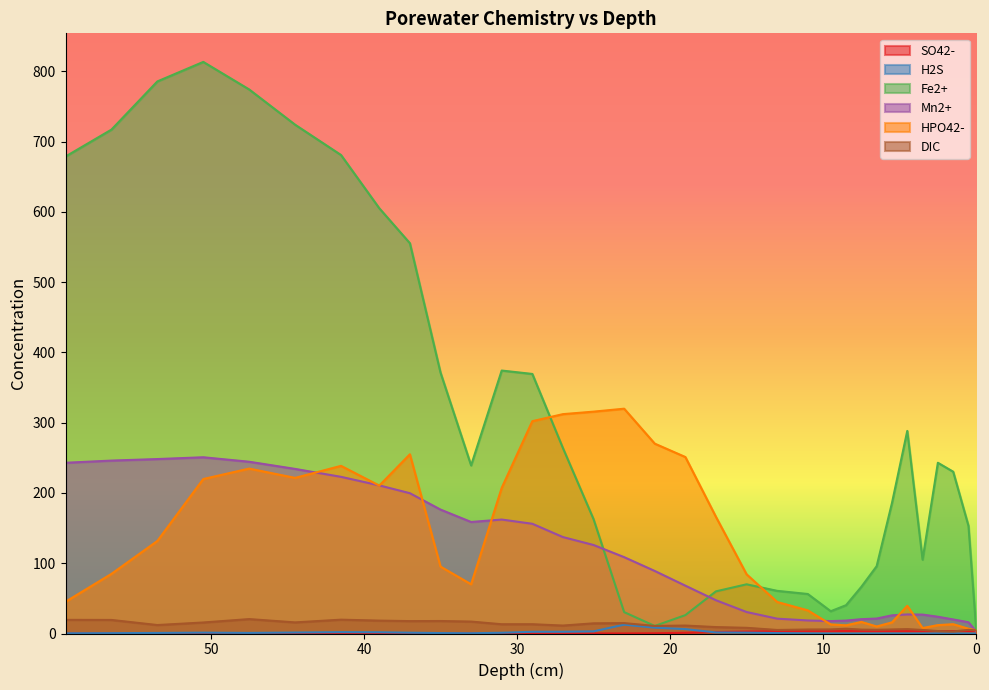

How many intersections are there between Mn2+ and DIC?

1